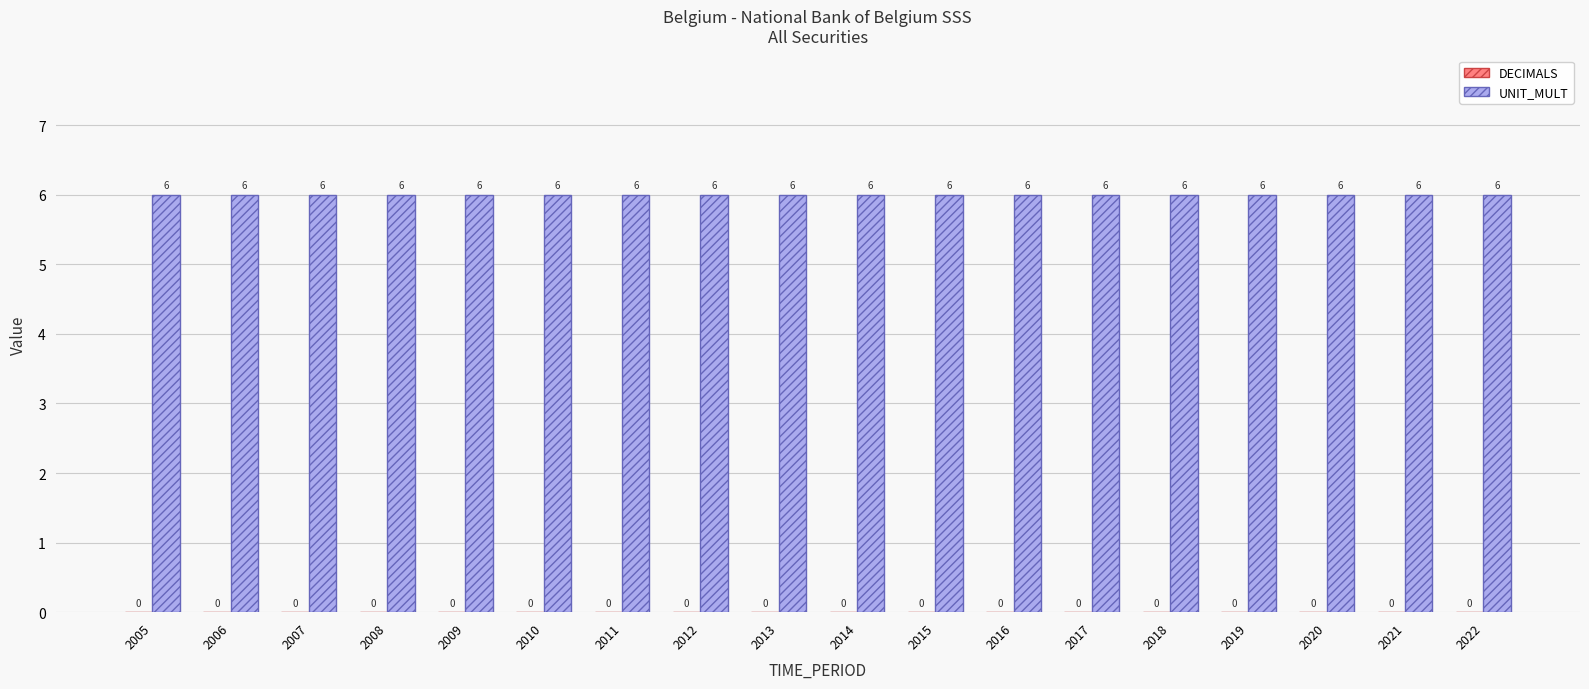

List the series in order of their peak value, highest first.

UNIT_MULT, DECIMALS